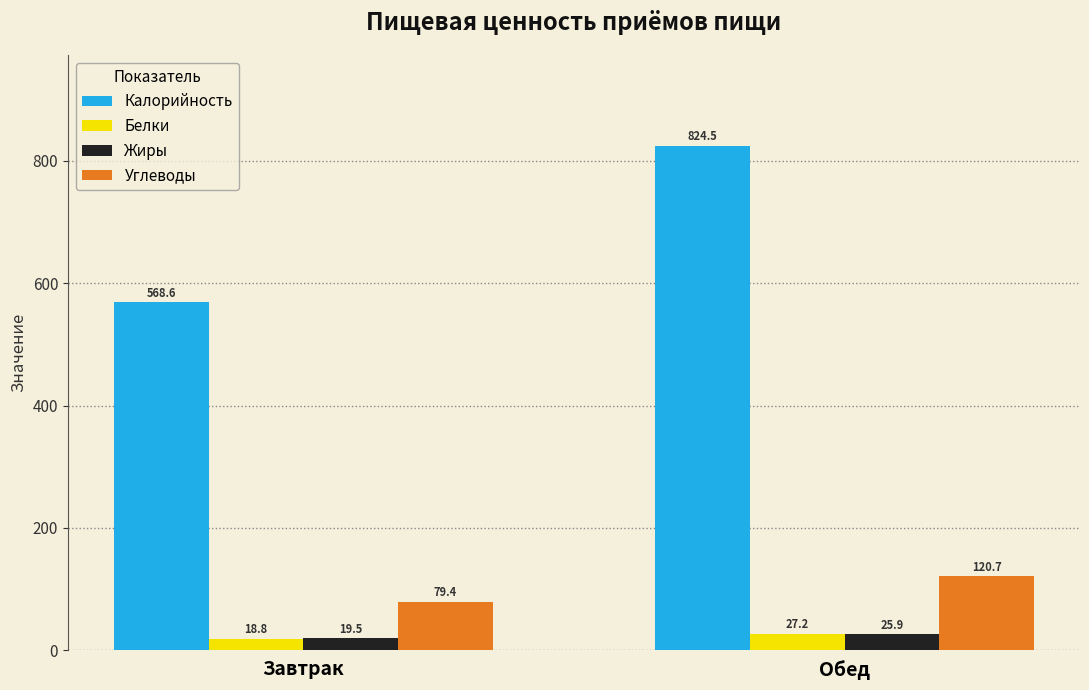

What is the spread (max minus min) of values at Обед?

798.6